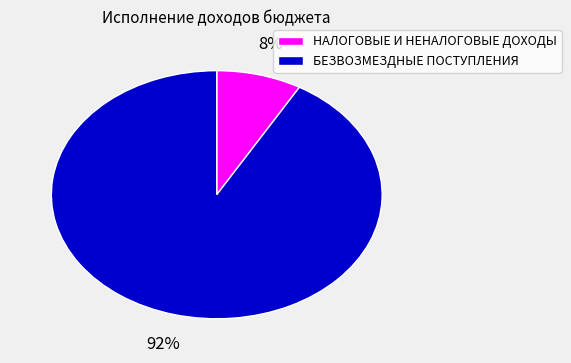

True or false: НАЛОГОВЫЕ И НЕНАЛОГОВЫЕ ДОХОДЫ accounts for 1% of the total.

False